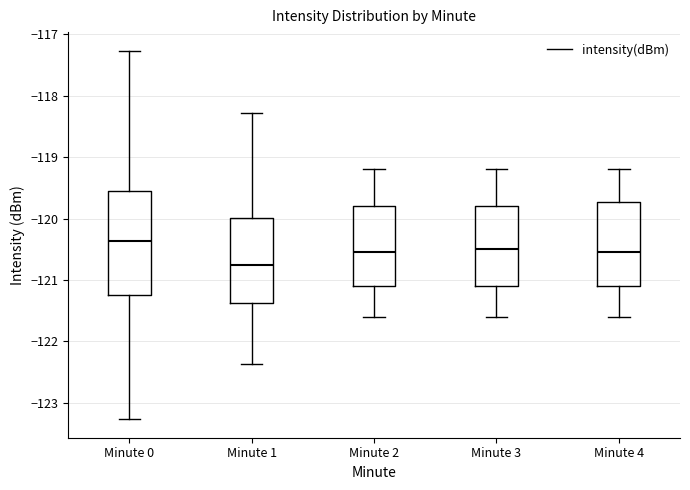

Where does the lower whisker of the box for Minute 0 end on the y-axis? The values are not printed on the chart, so give them approximately, as read against the axis.

-123.3